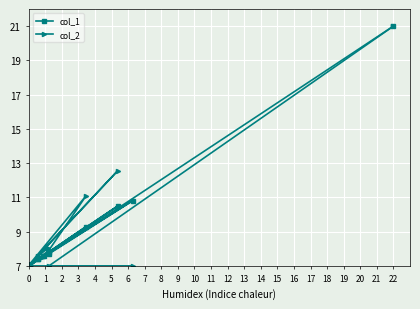

What is the sum of all col_2 values?

161.0